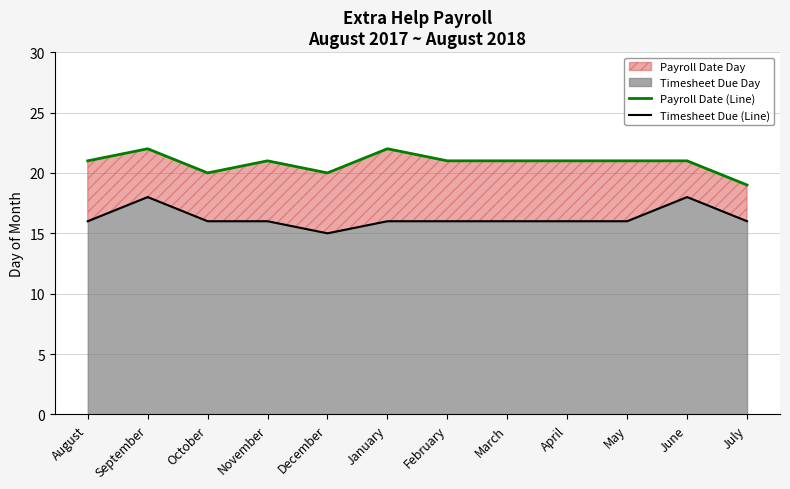

Which series changed the most between October and April?

Payroll Date (Line)